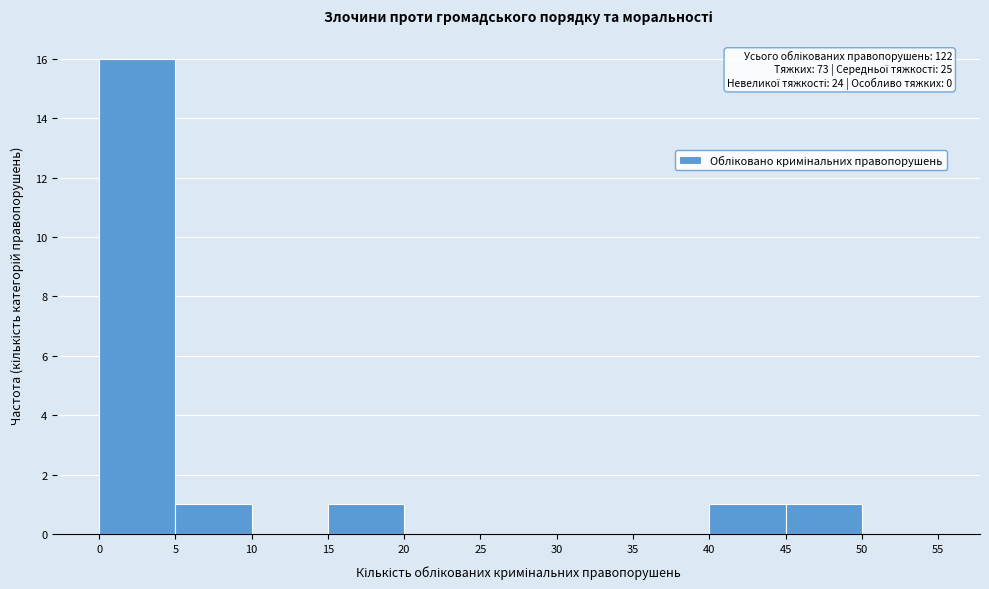

Over which range of the x-axis is the bar tallest?

0 to 5